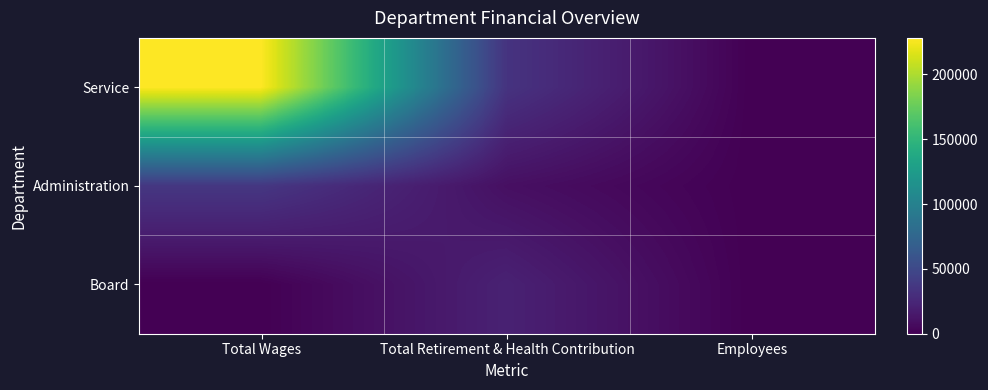

What is the spread (max minus min) of values at Total Wages?

228195